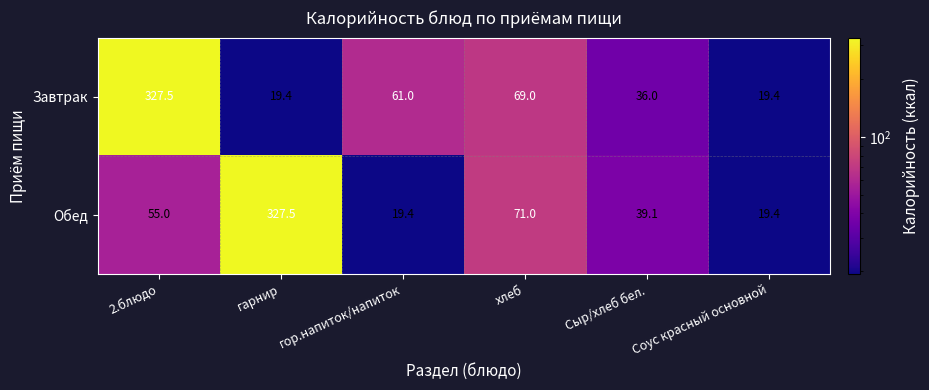

Read the Завтрак value at Сыр/хлеб бел..

36.0